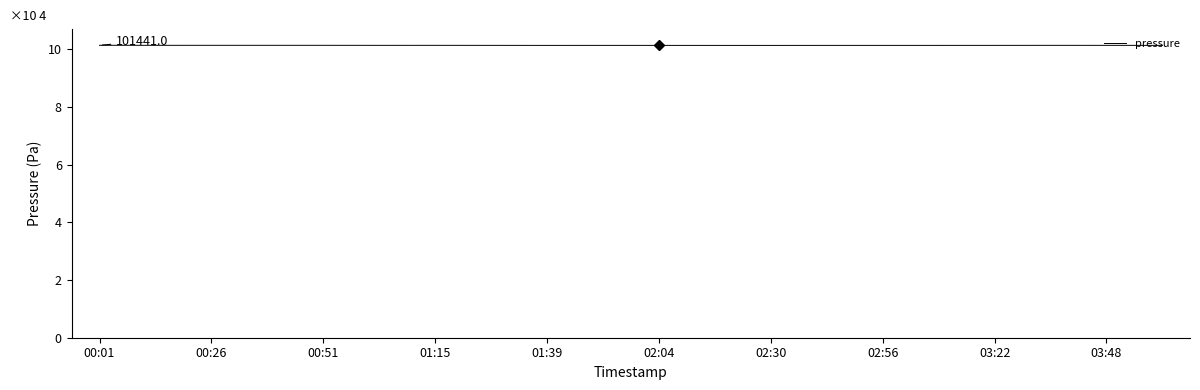

What is the minimum value shown in the chart?

10.1